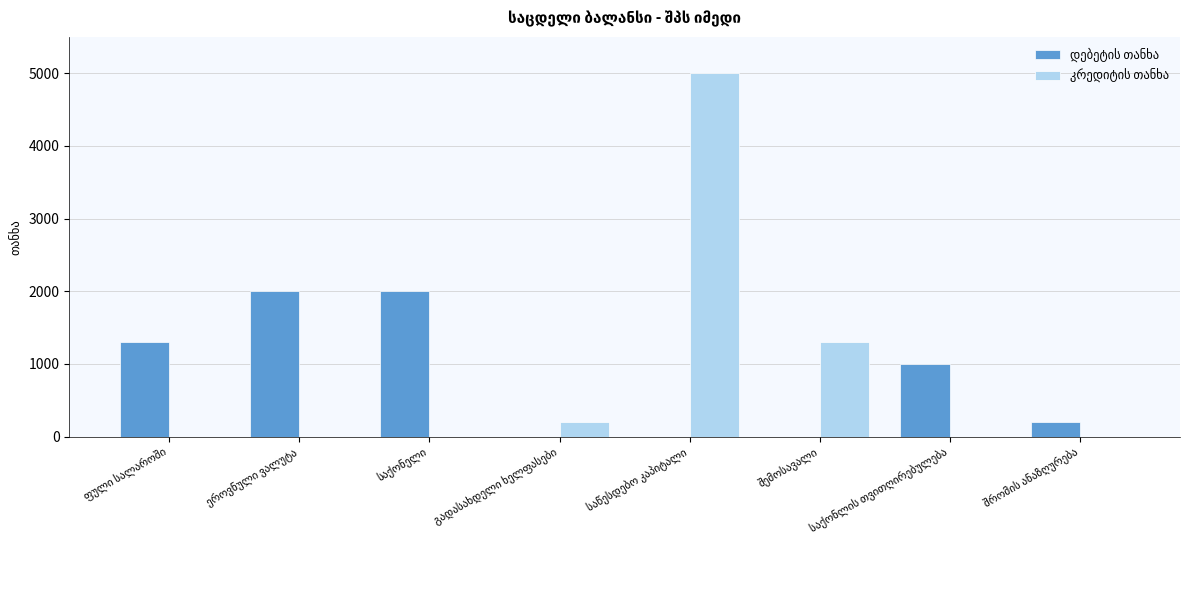

What is the maximum value shown in the chart?

5000